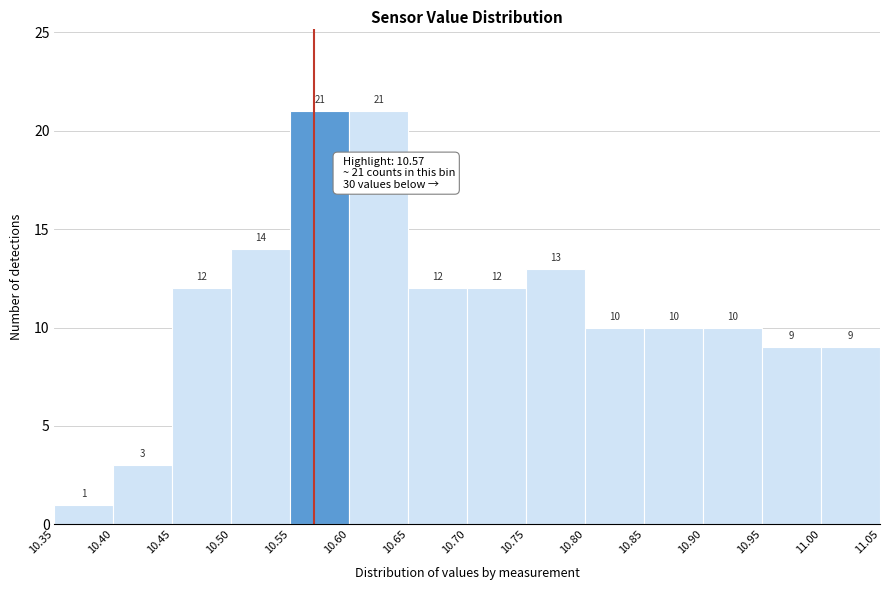

Reading left to right, list every bar in this chart as the range it spans on the x-axis followed by its height.

10.35 to 10.40: 1
10.40 to 10.45: 3
10.45 to 10.50: 12
10.50 to 10.55: 14
10.55 to 10.60: 21
10.60 to 10.65: 21
10.65 to 10.70: 12
10.70 to 10.75: 12
10.75 to 10.80: 13
10.80 to 10.85: 10
10.85 to 10.90: 10
10.90 to 10.95: 10
10.95 to 11.00: 9
11.00 to 11.05: 9